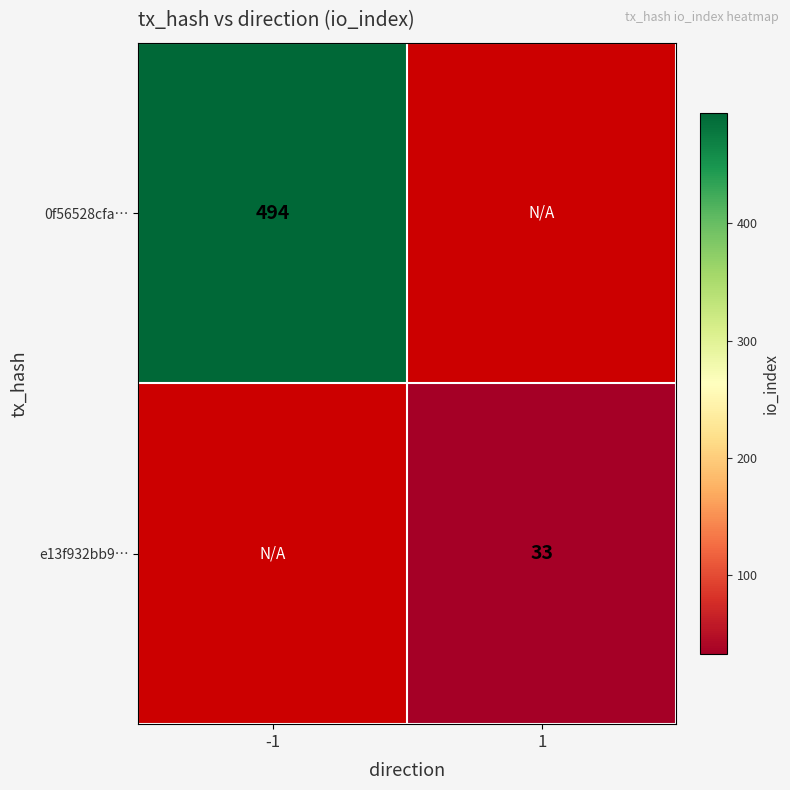

Is it true that 0f56528cfa… equals 754.4 at -1?

False